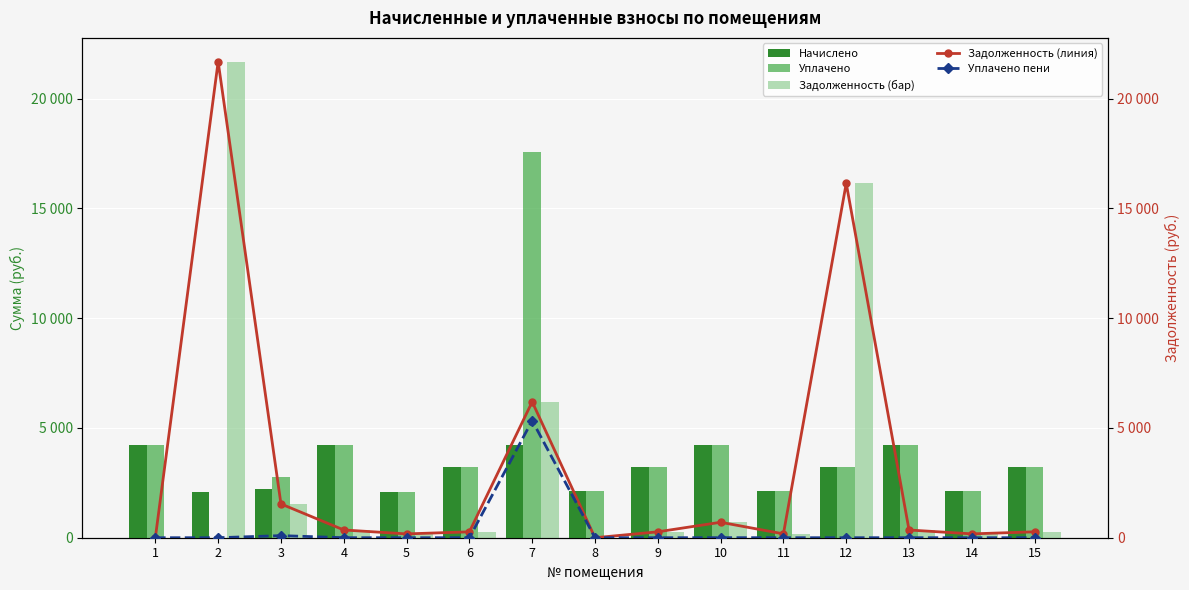

Reading left to right, what are all the values shown in this chart?

Начислено: 4229.4	2079.7	2238.7	4235.8	2092.4	3218.2	4223.0	2105.2	3224.5	4216.7	2105.2	3224.5	4223.0	2105.2	3224.5
Уплачено: 4229.4	0.0	2775.9	4235.8	2092.4	3218.2	17561.3	2105.2	3224.5	4216.7	2105.2	3224.5	4223.0	2105.2	3224.5
Задолженность (бар): 0.0	21678.6	1539.1	353.0	174.4	268.2	6189.9	0.0	268.7	703.4	175.4	16140.1	351.9	175.4	268.7
Задолженность (линия): 0.0	21678.6	1539.1	353.0	174.4	268.2	6189.9	0.0	268.7	703.4	175.4	16140.1	351.9	175.4	268.7
Уплачено пени: 0.0	0.0	95.6	0.6	0.0	0.0	5333.0	0.0	0.0	2.0	0.0	0.0	0.9	0.0	0.0